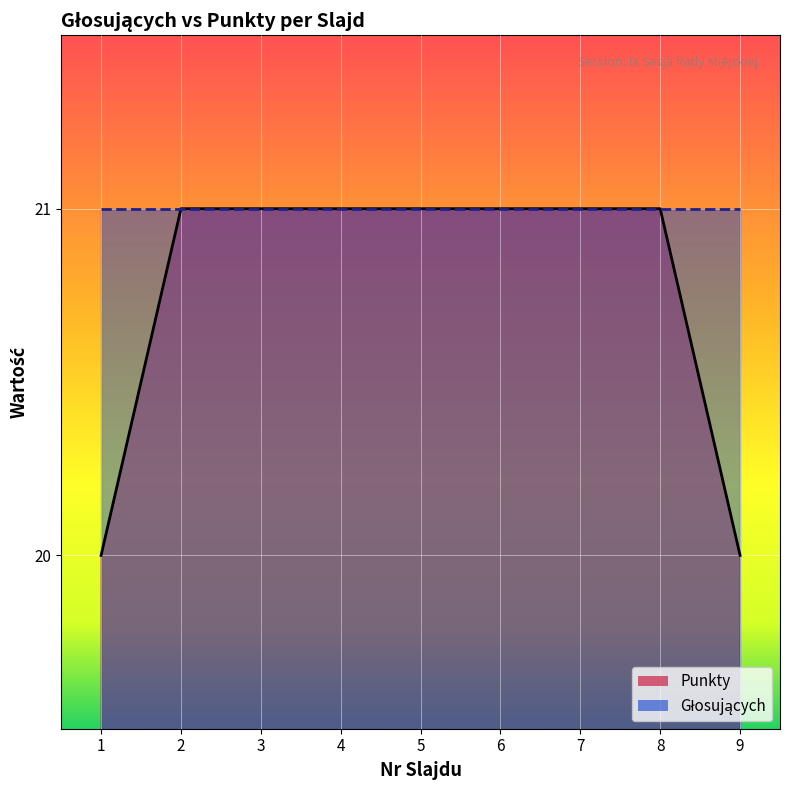

Reading left to right, what are all the values shown in this chart?

20	21	21	21	21	21	21	21	20